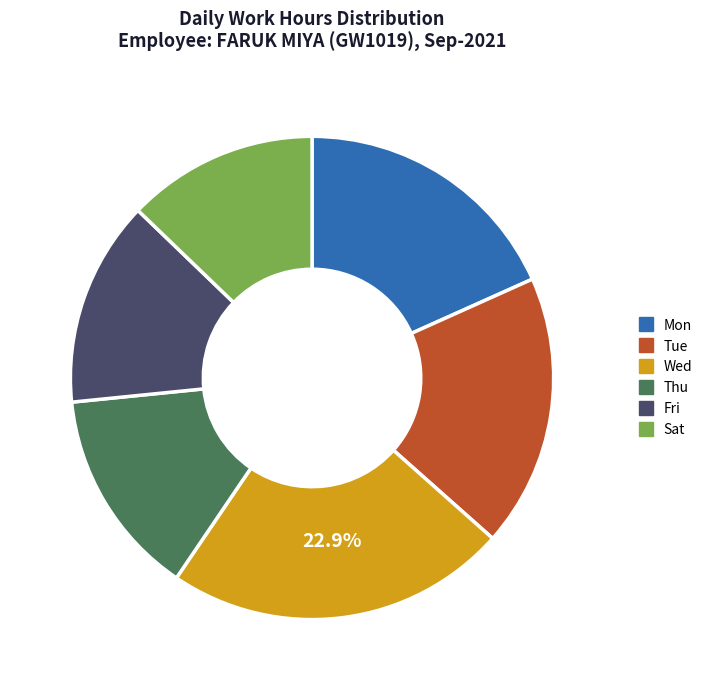

Is there any slice that represents more than half of the pie?

No